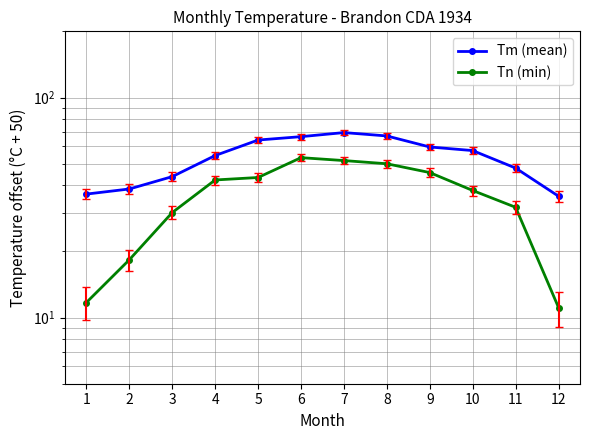

How many lines are shown in the chart?

2